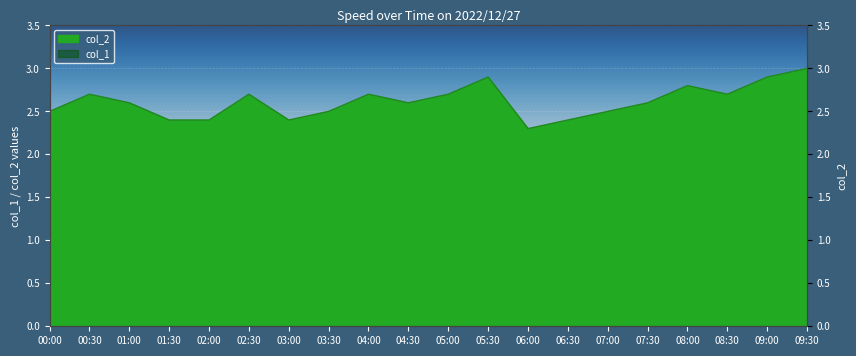

What is the minimum value shown in the chart?

2.3